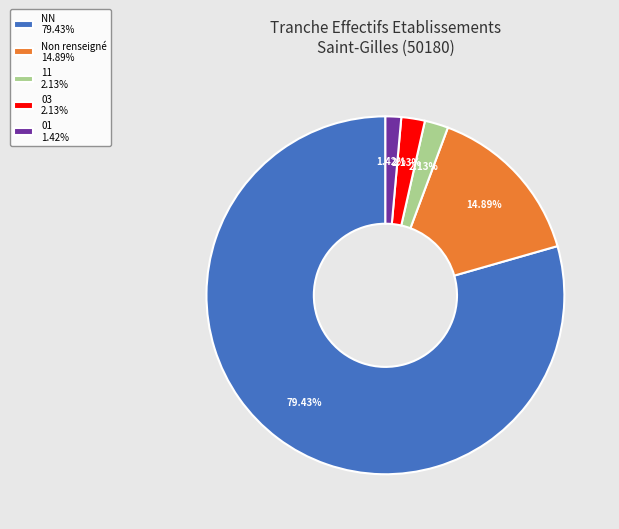

What is the smallest slice in the pie chart?

01 1.42%